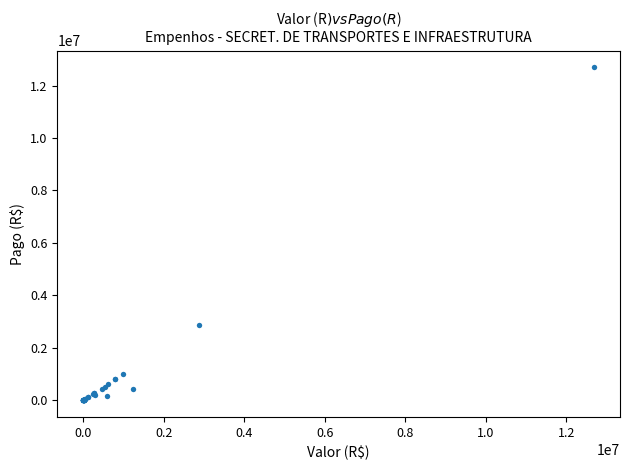

What Y value in the scatter plot is closest to 6349675?

2874971.4